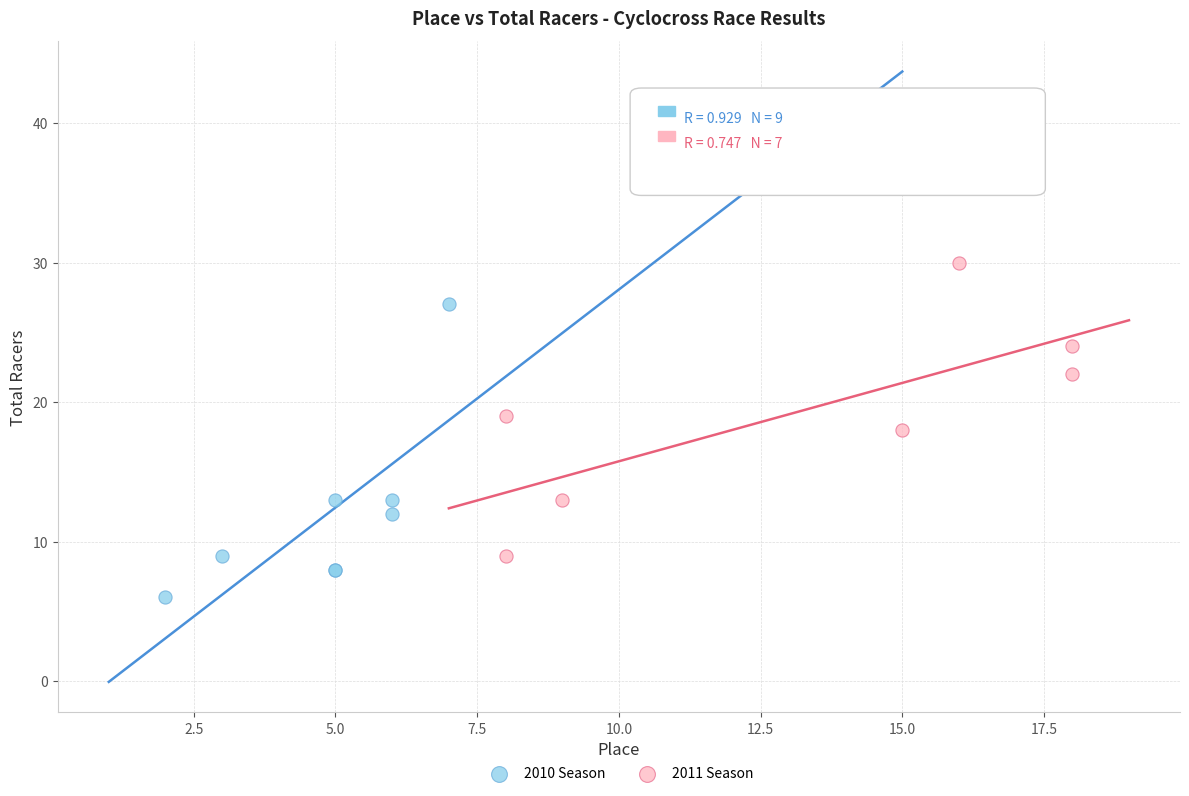

Which series reaches the minimum Y coordinate?

2010 Season